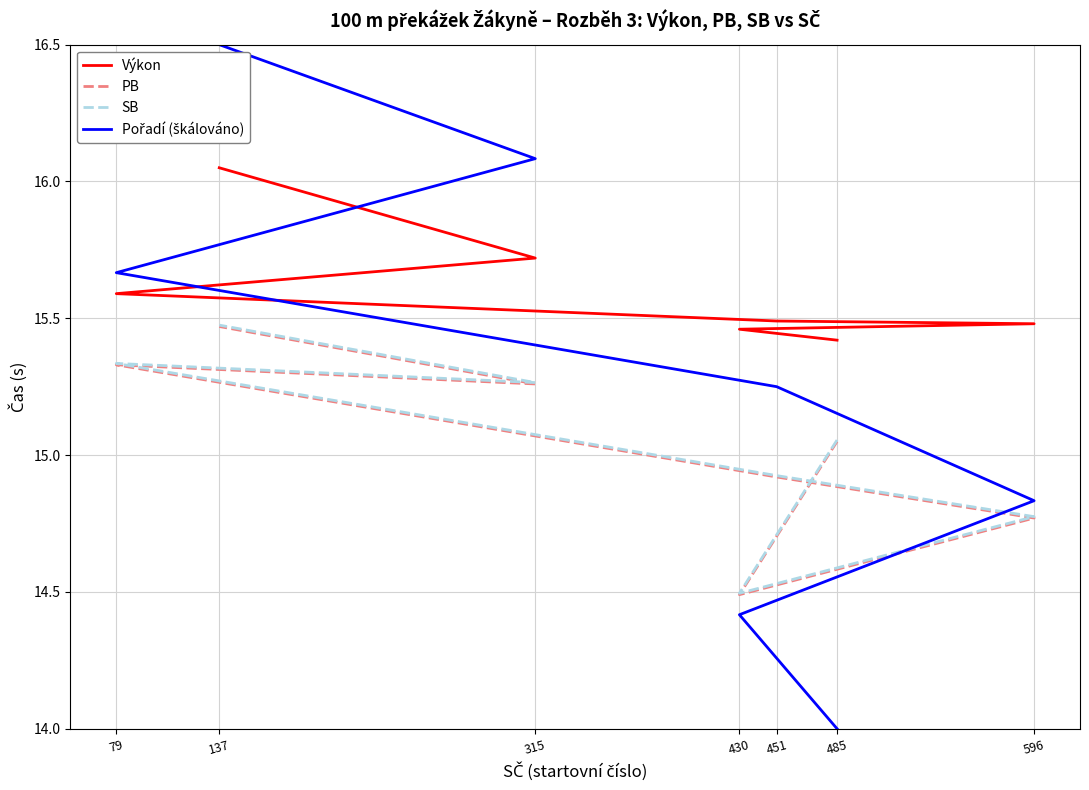

In SB, how many points are higher than both neighbors (excluding endpoints)?

1